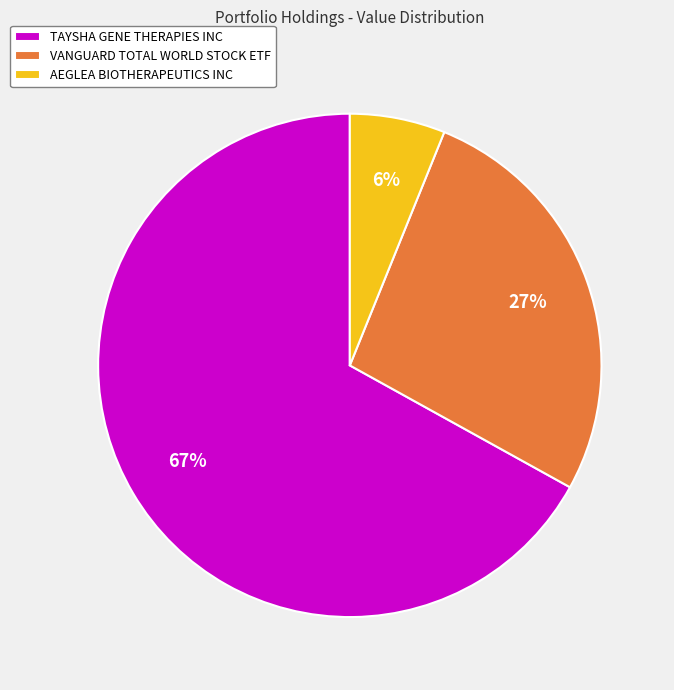

Which category has the biggest portion of the pie?

TAYSHA GENE THERAPIES INC